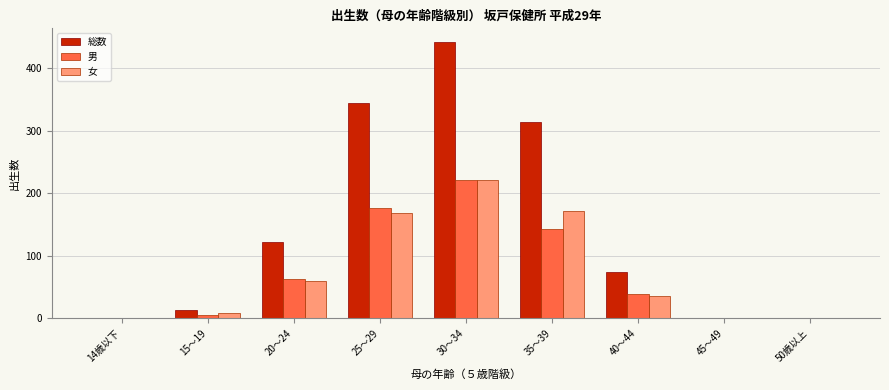

At which label is 男 closest to 110?

35～39